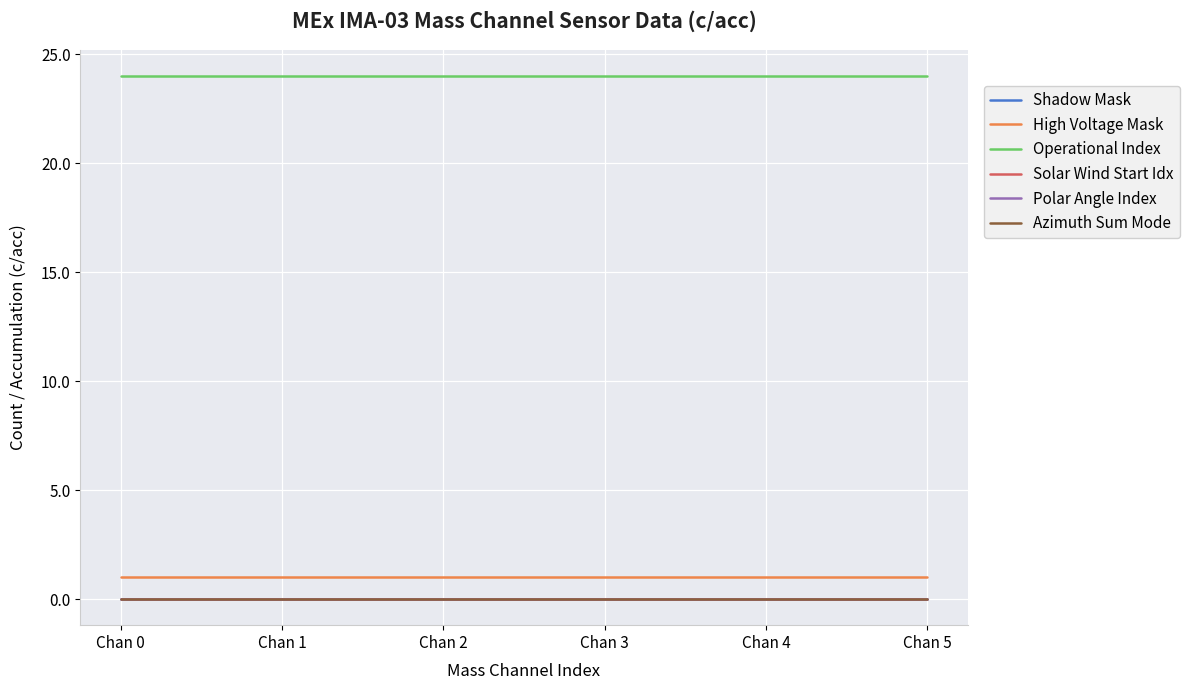

How many lines are shown in the chart?

6